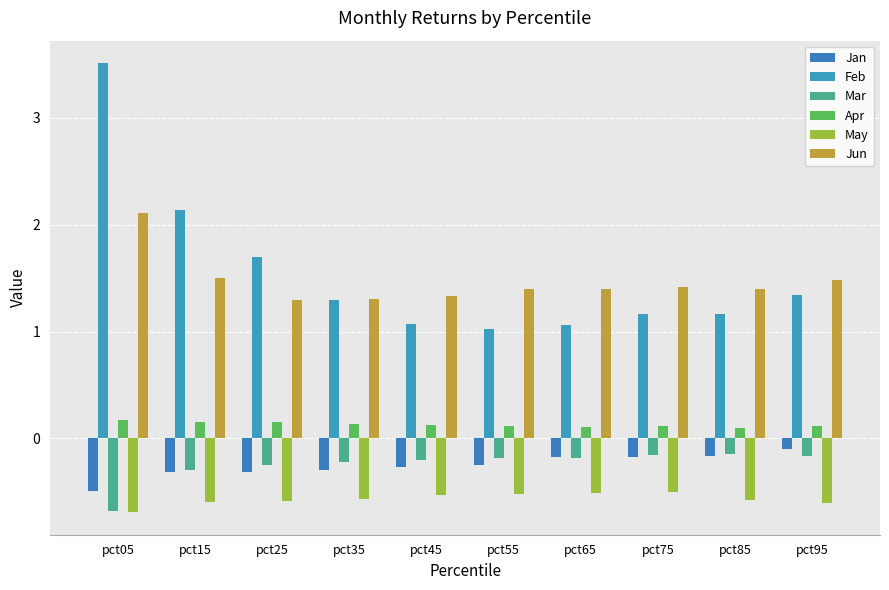

True or false: Mar has a value of -0.1 at pct65.

False